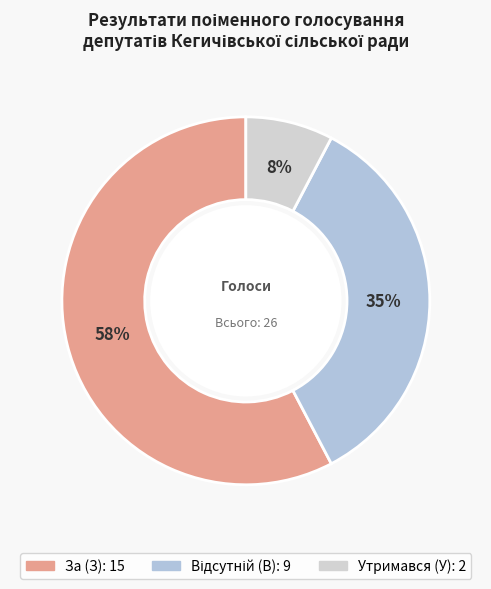

Is it true that За (З) is 58% of the pie?

True